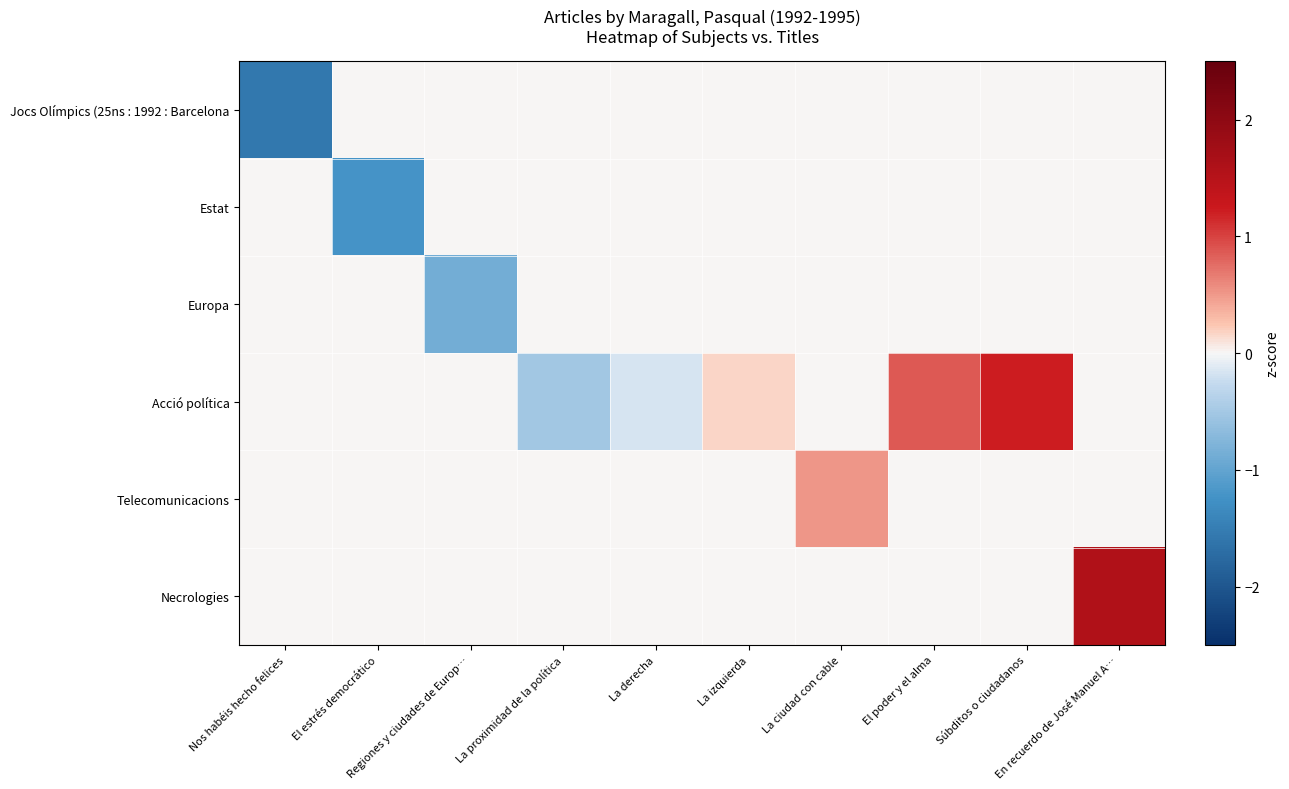

Which series changed the most between La proximidad de la política and La ciudad con cable?

Acció política